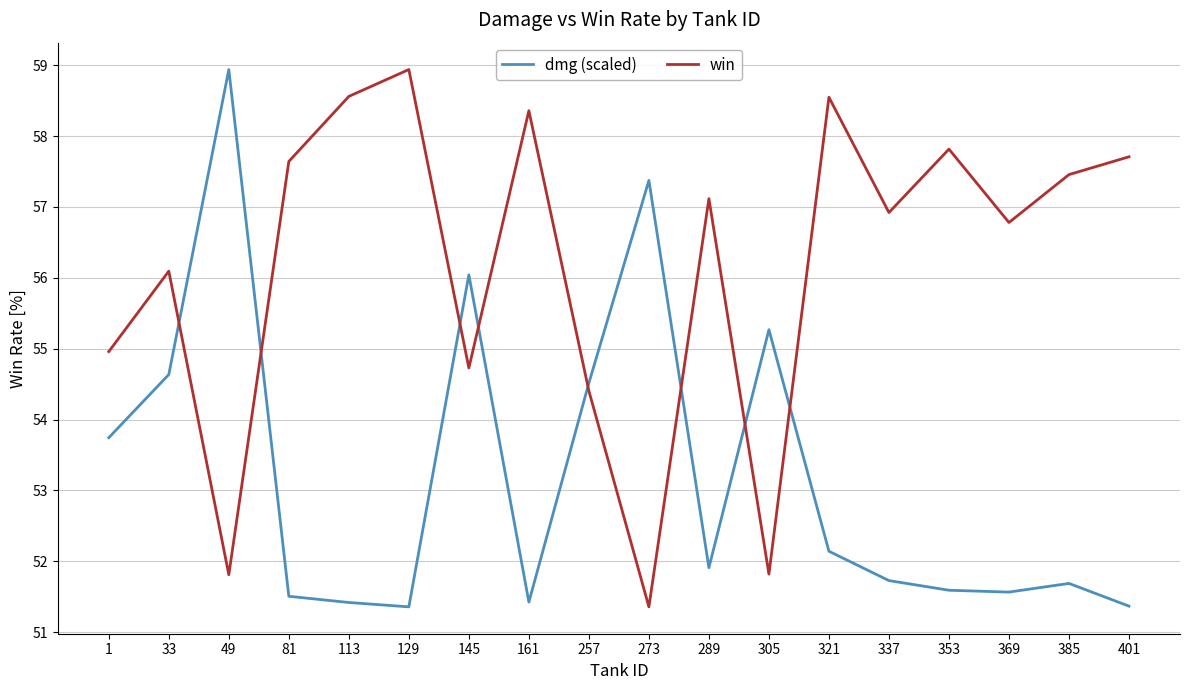

What is the maximum value shown in the chart?

58.9